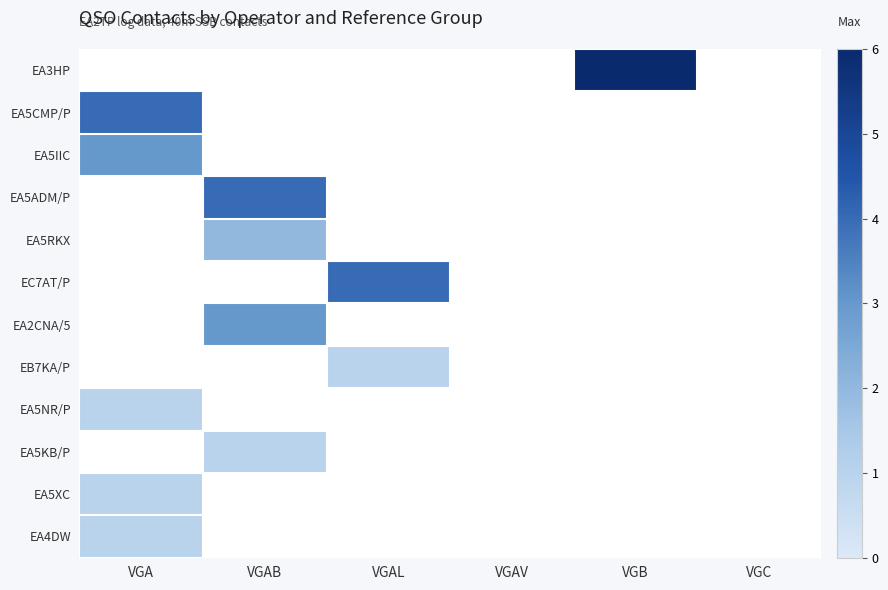

How many values in EA2CNA/5 are above zero?

1